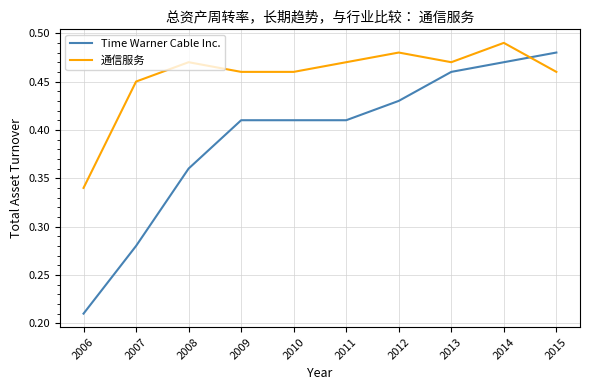

Where is the first local maximum for 通信服务?

2008